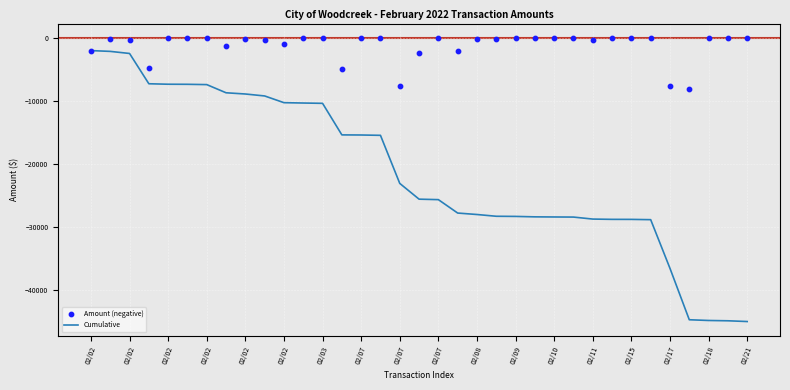

At how many categories does at least one series exceed -43840?

35